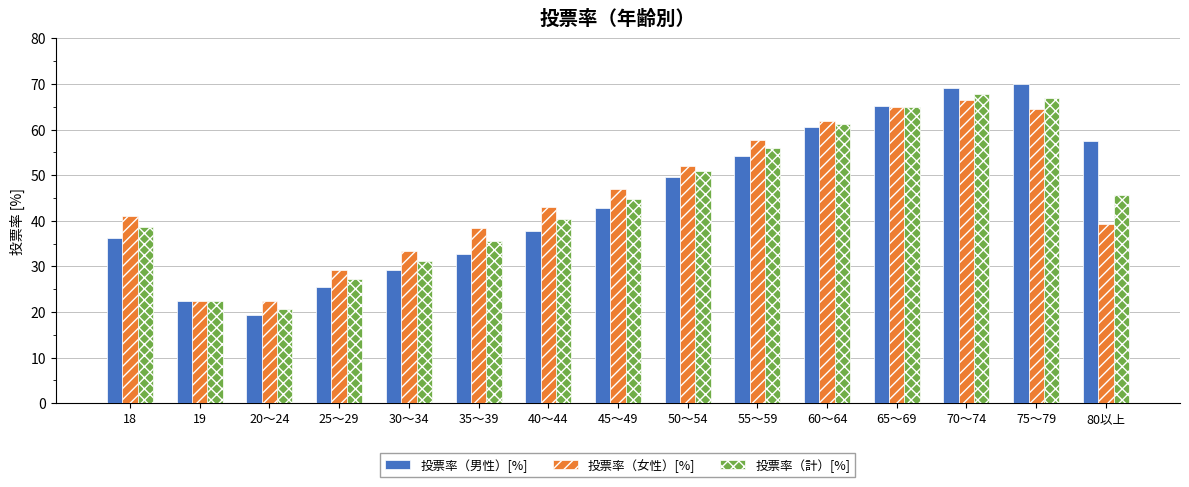

What is the difference between the maximum and minimum values in the 投票率（計）[%] series?

47.0